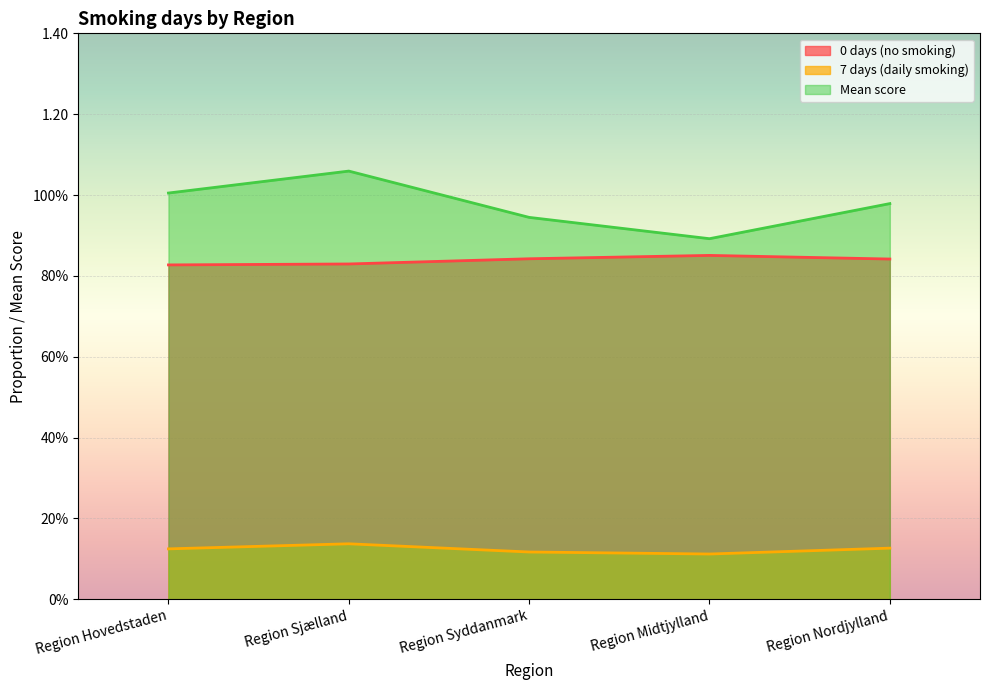

Does the chart display data point markers on the line(s)?

No